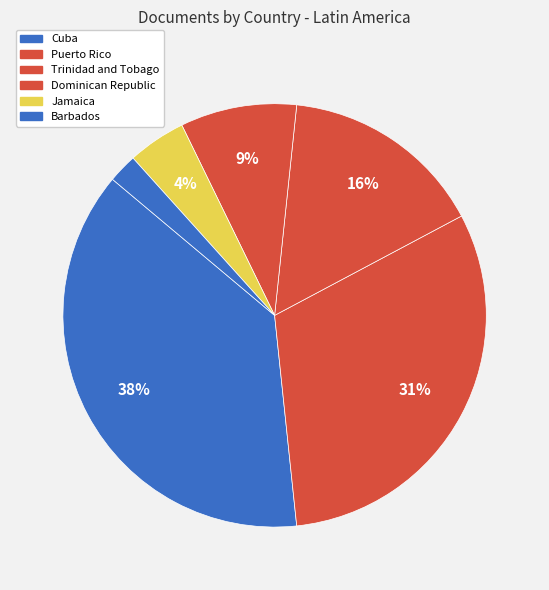

To the nearest percent, what percentage of the pie is Trinidad and Tobago?

16%